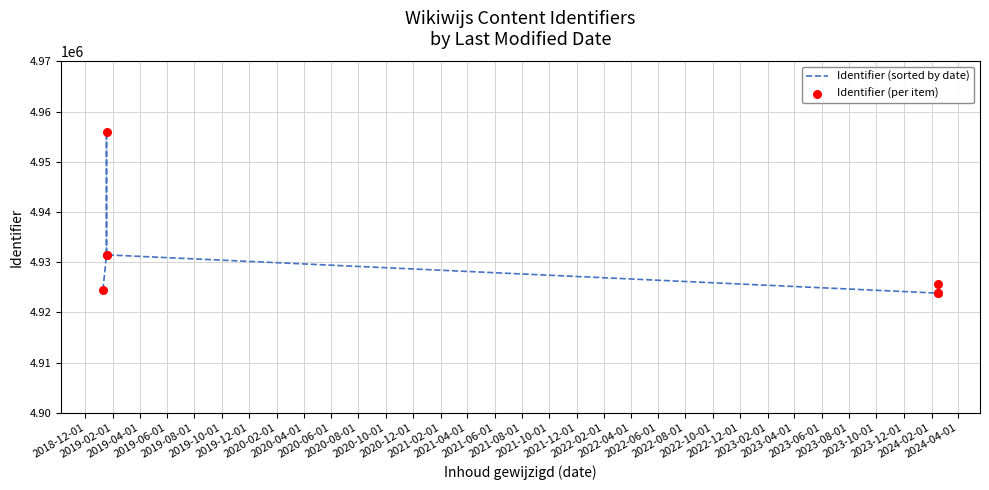

What is the total value across all series at 2019-02-01?

9855303